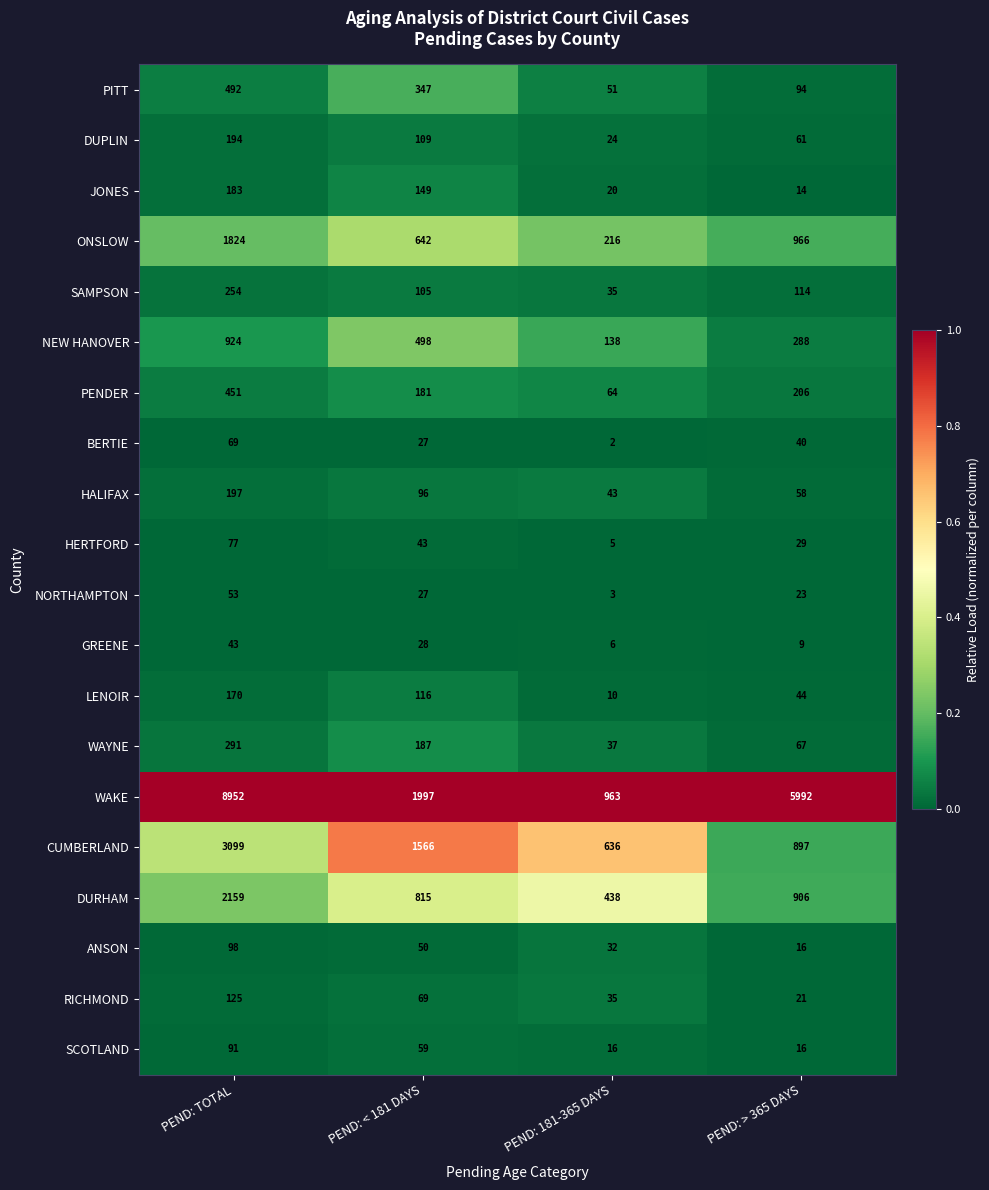

Which series has the largest range (max minus min)?

WAKE